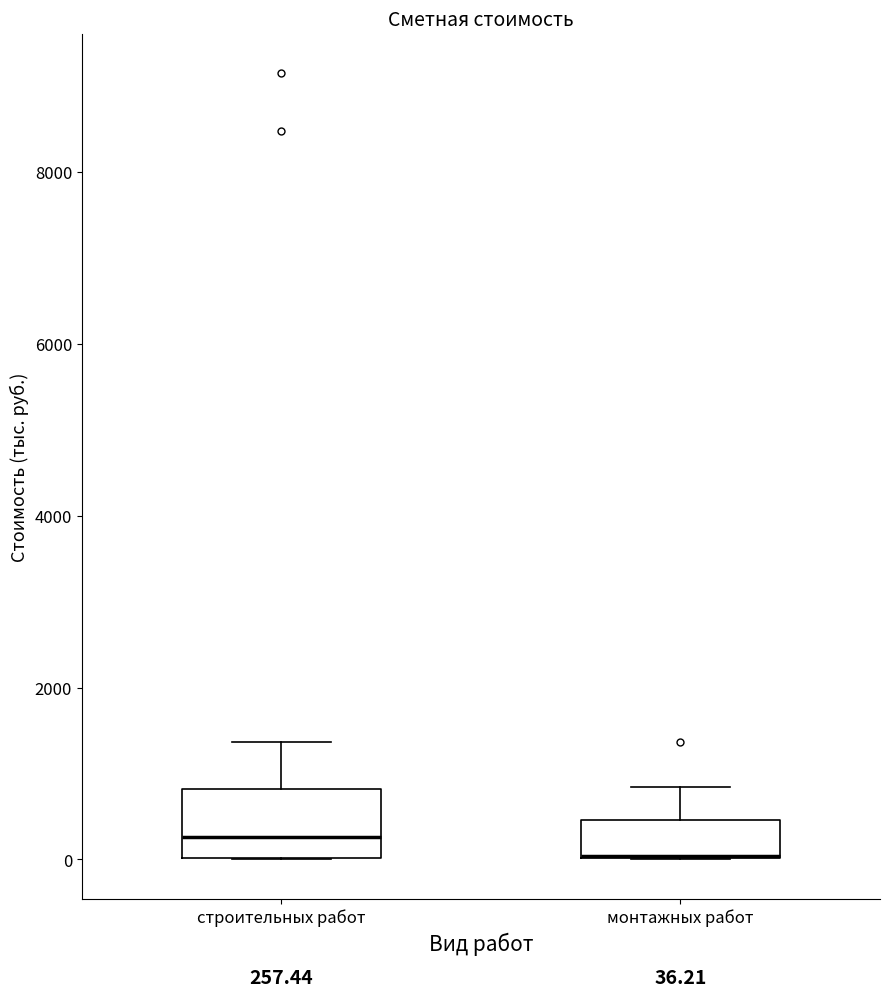

Comparing the boxes themselves (not the whiskers), which one is the tallest?

строительных работ